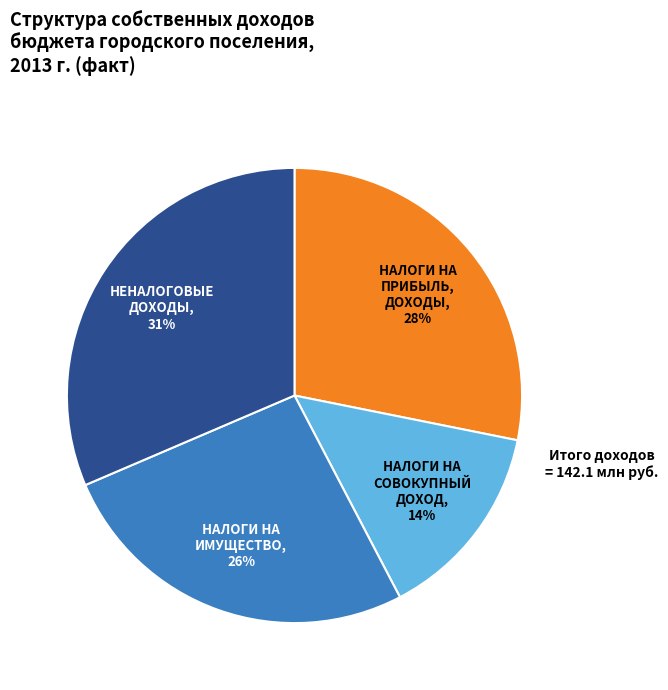

To the nearest percent, what is the average slice percentage?

25%